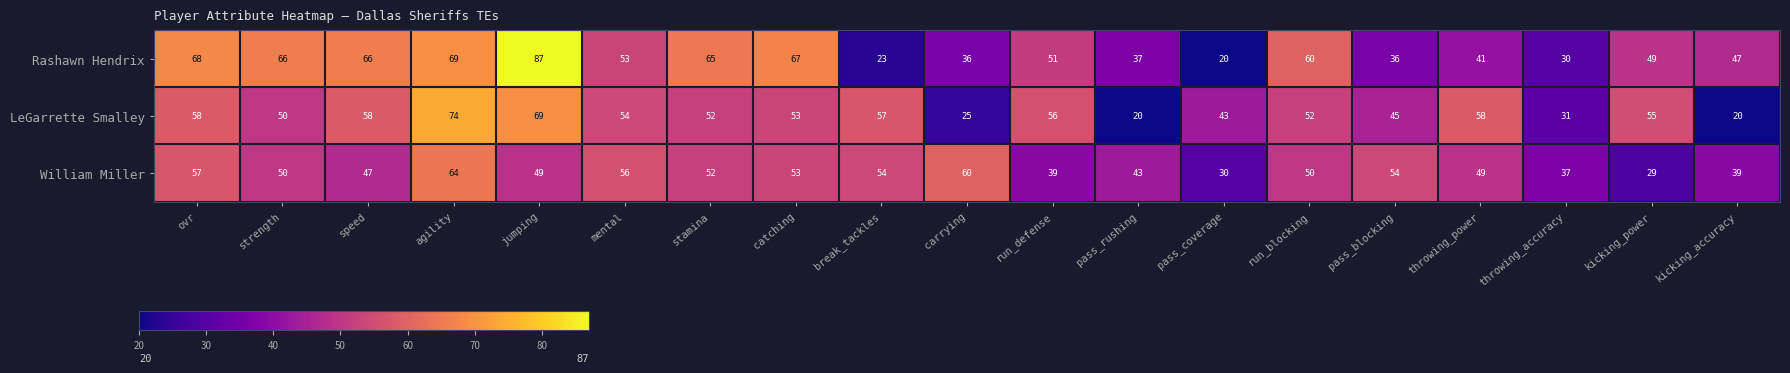

What is the difference between the highest and lowest values at jumping?

38